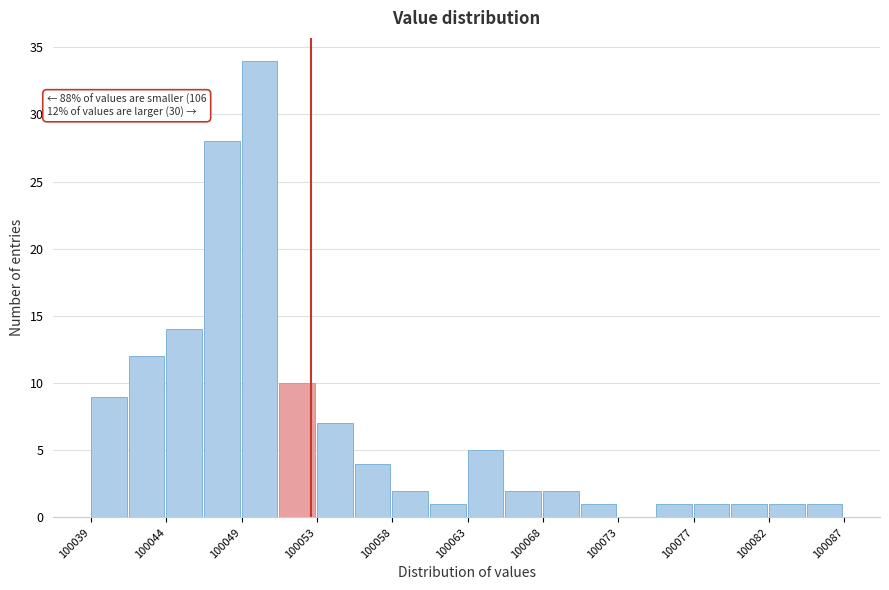

Which range on the x-axis has the tallest bar?

100048.6 to 100051.0